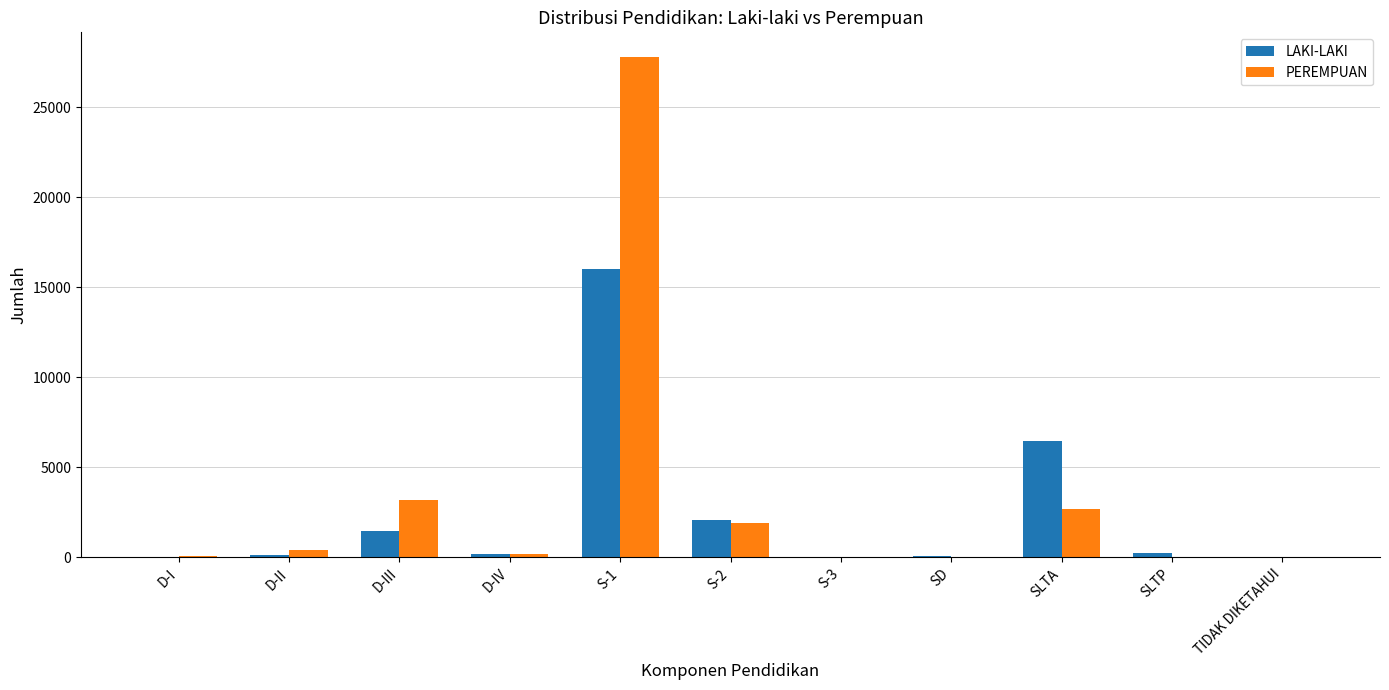

At which label is LAKI-LAKI closest to 8012?

SLTA